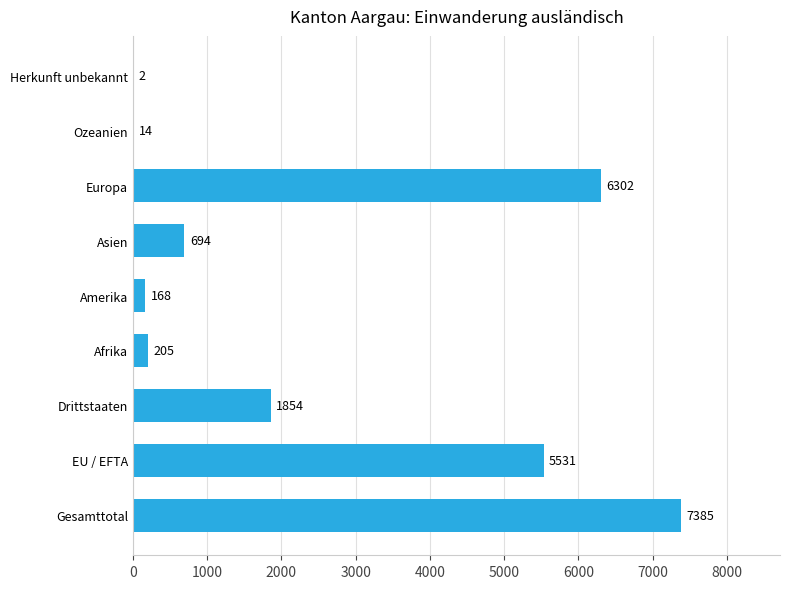

What is the average value?

2462